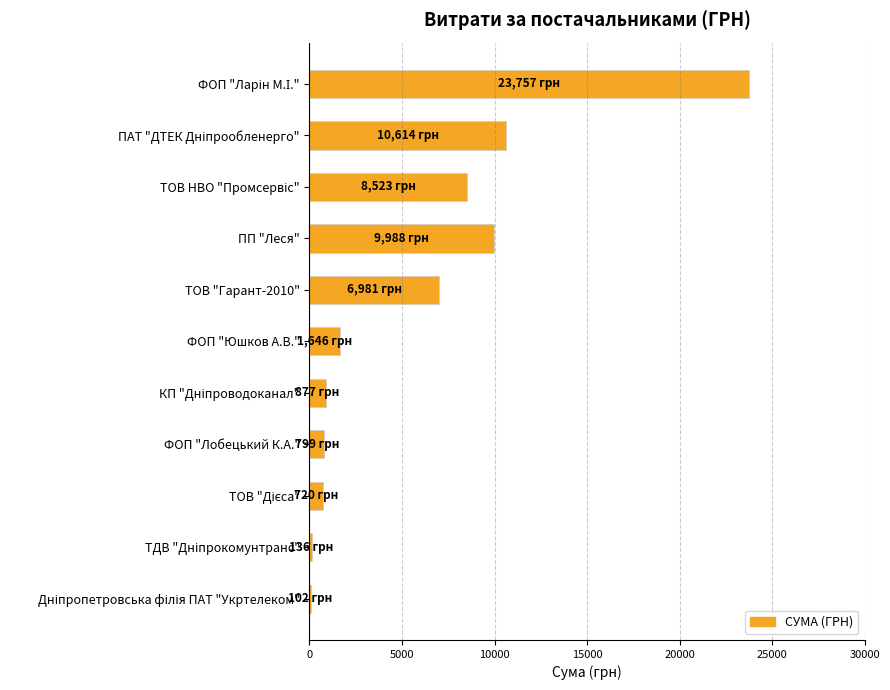

What is the change in value from ТОВ "Гарант-2010" to ФОП "Юшков А.В."?

-5335.3